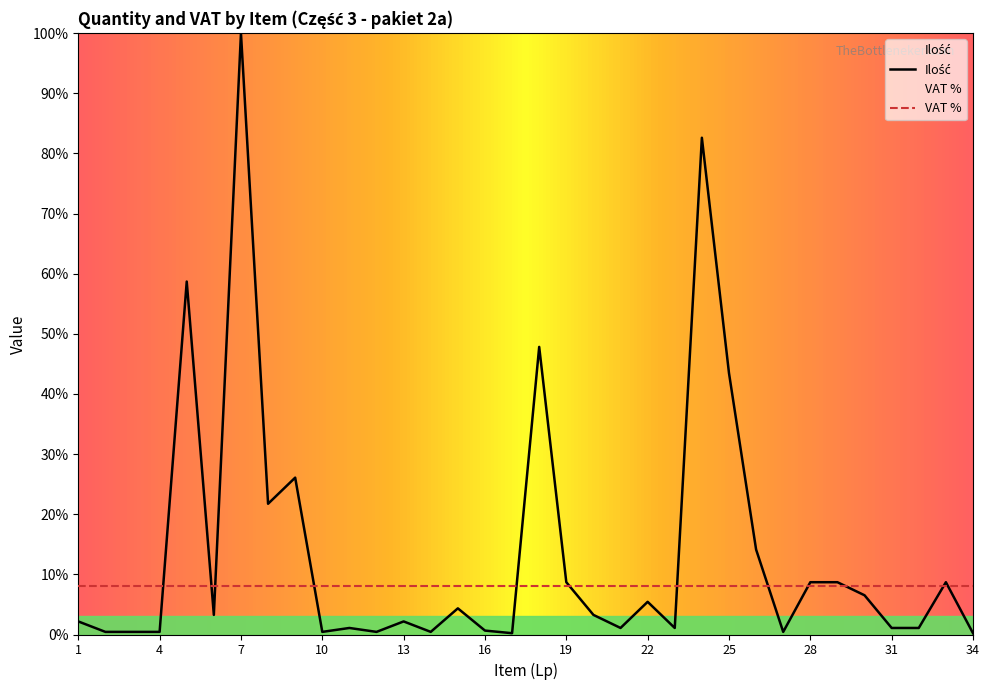

Rank the categories by value from lowest to highest.

17, 34, 2, 3, 4, 10, 12, 14, 27, 16, 11, 21, 23, 31, 32, 1, 13, 6, 20, 15, 22, 30, 19, 28, 29, 33, 26, 8, 9, 25, 18, 5, 24, 7